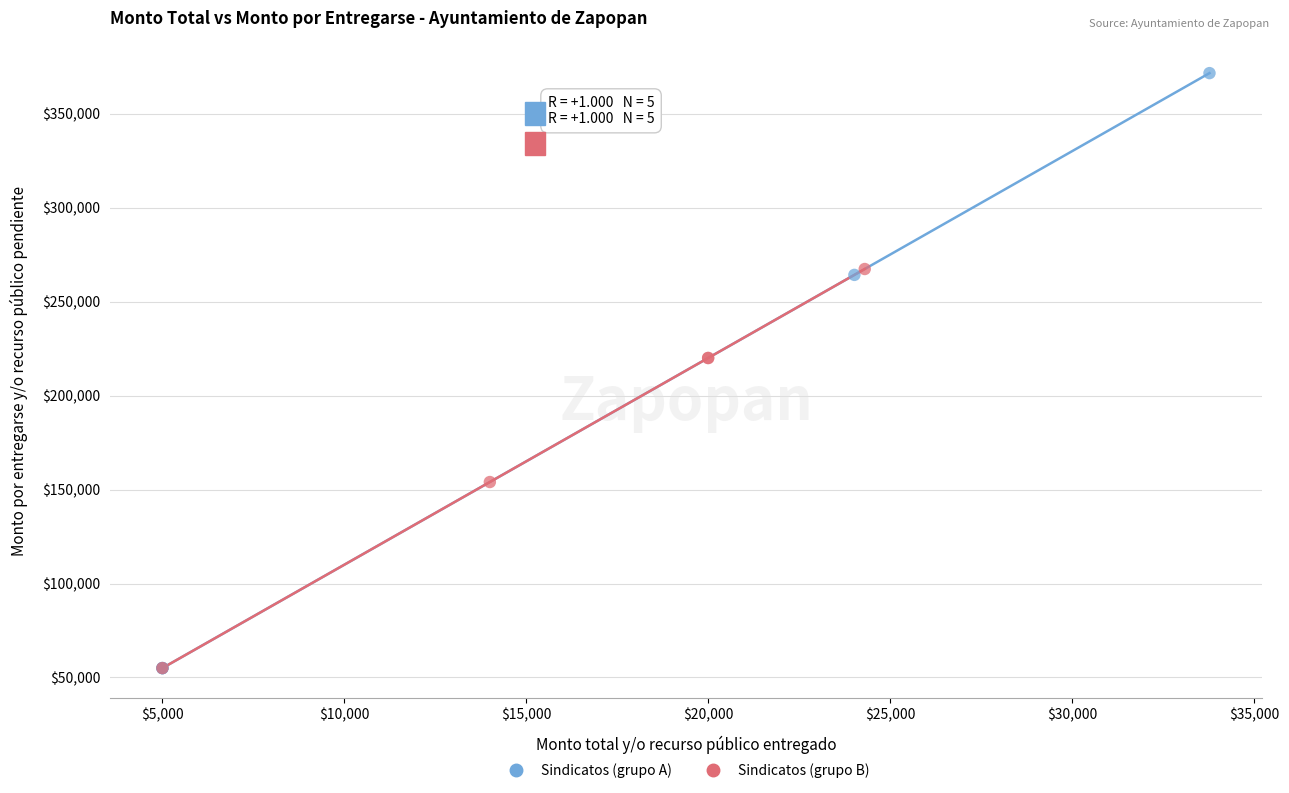

Which series has the largest Y range (max minus min)?

Sindicatos (grupo A)